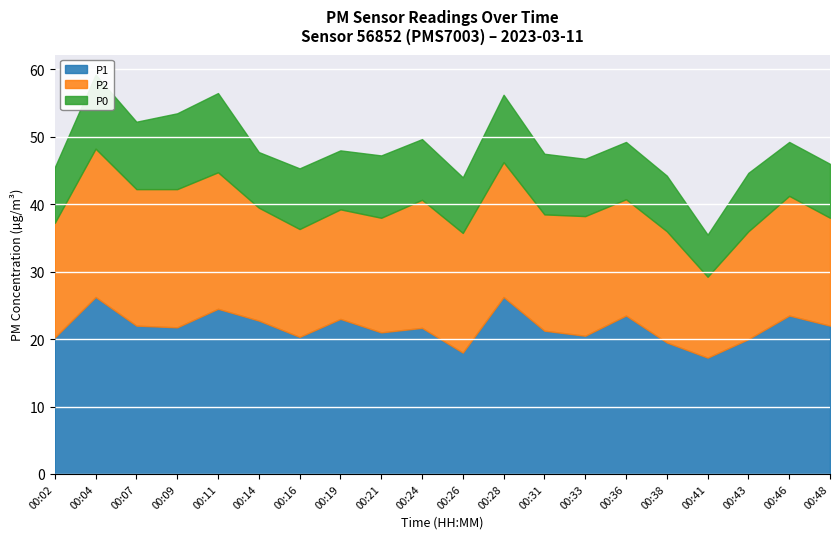

Which series has the largest total across all categories?

P1